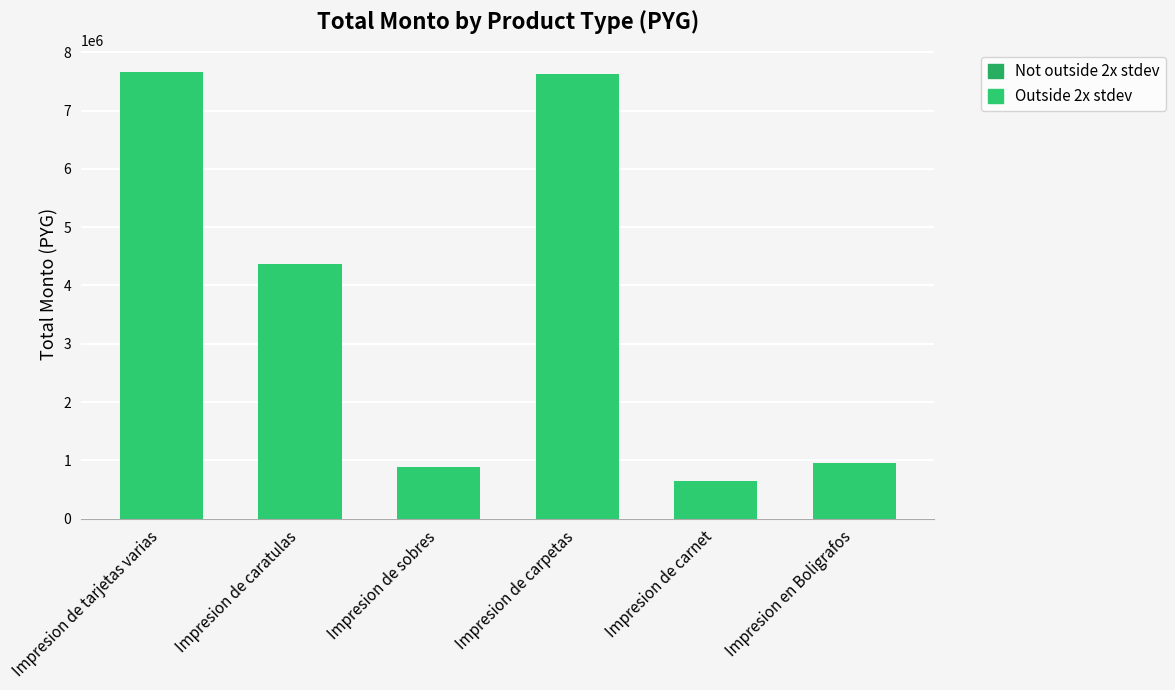

The chart shows a value of 349634 at Impresion de carnet. True or false?

False